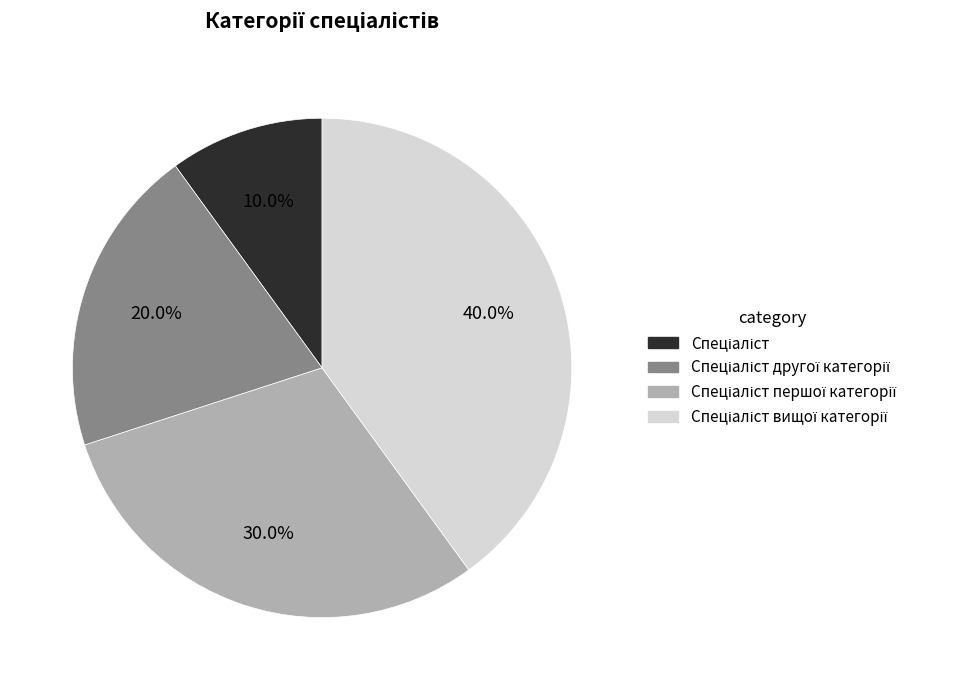

Does any single category account for the majority?

No